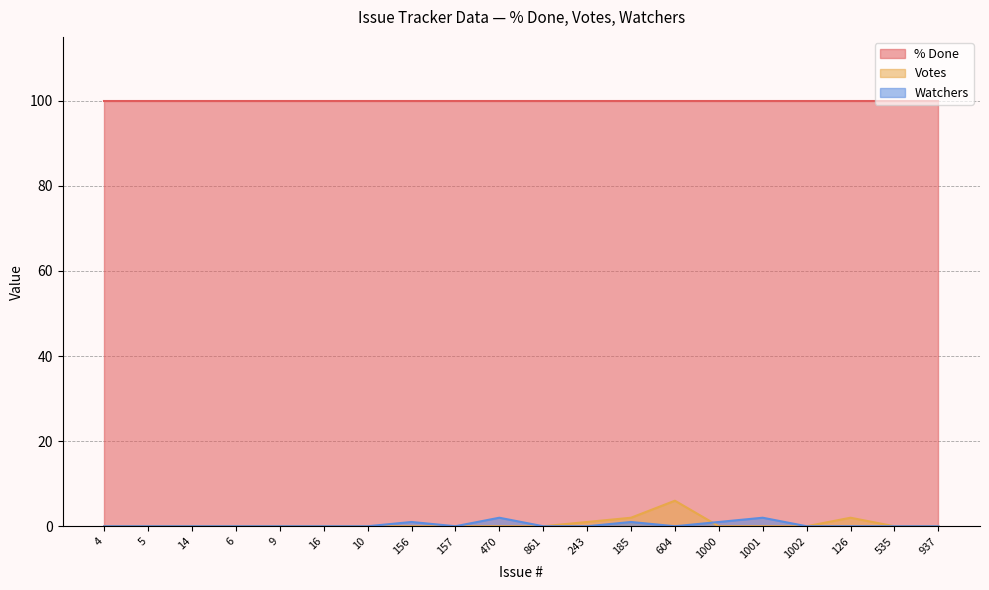

At which category does the chart reach its peak across all series?

604